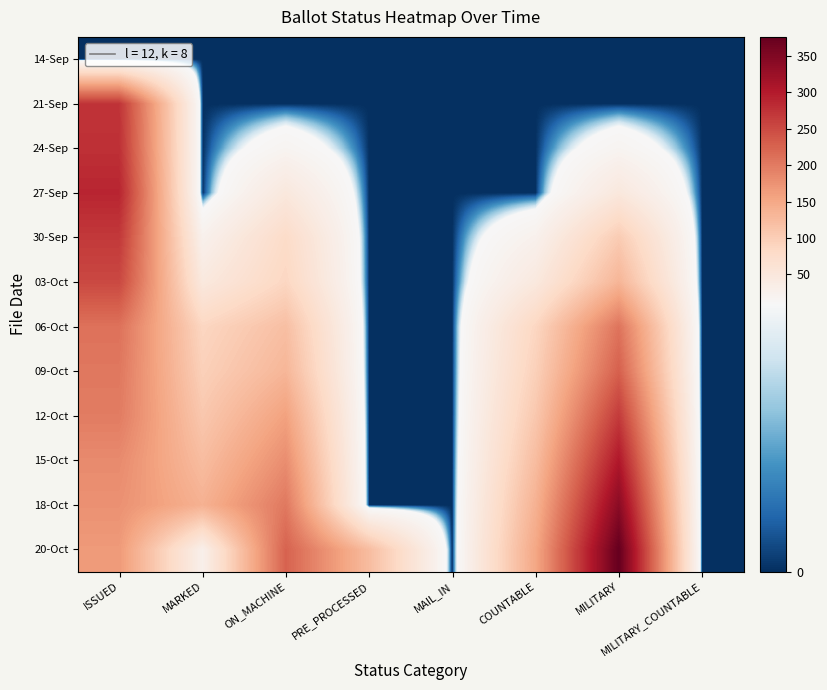

What is the total value across all series at ISSUED?

2493